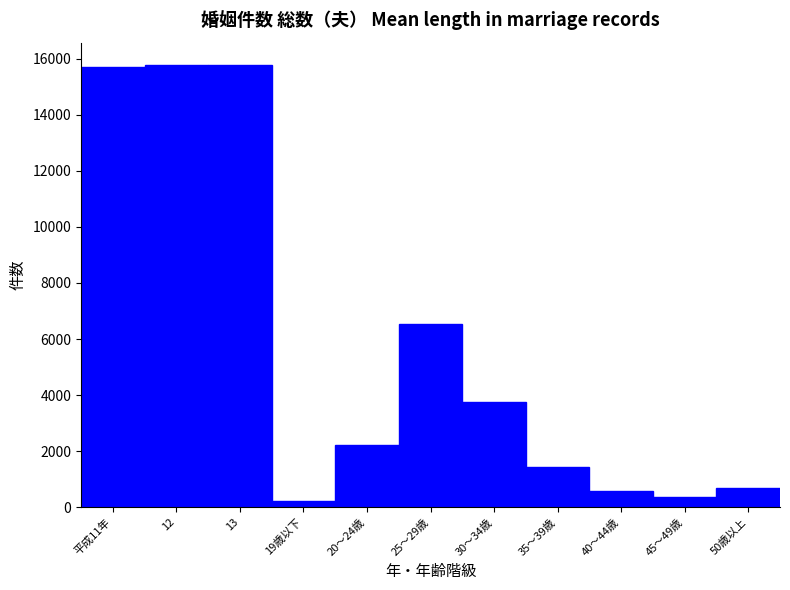

What is the difference between the second highest and second lowest values?

15410